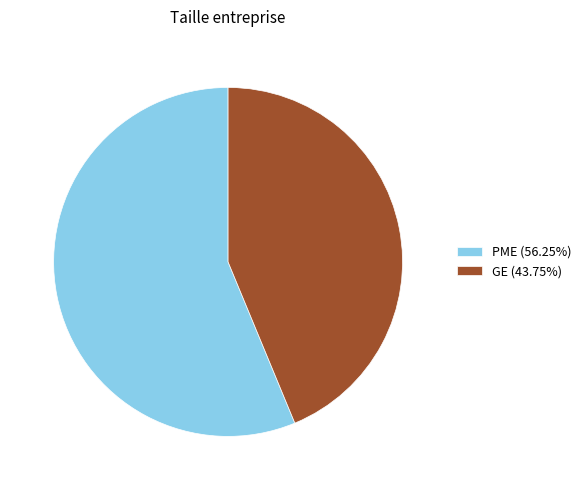

How many slices are in this pie chart?

2